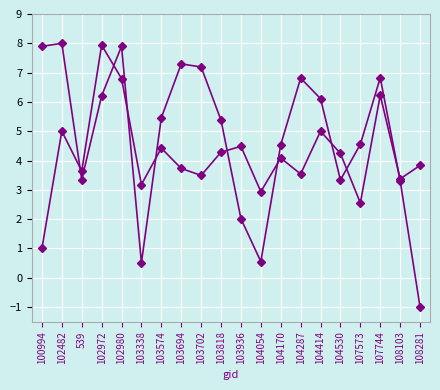

The value of scan_angle at 104530 is 3.3. True or false?

True